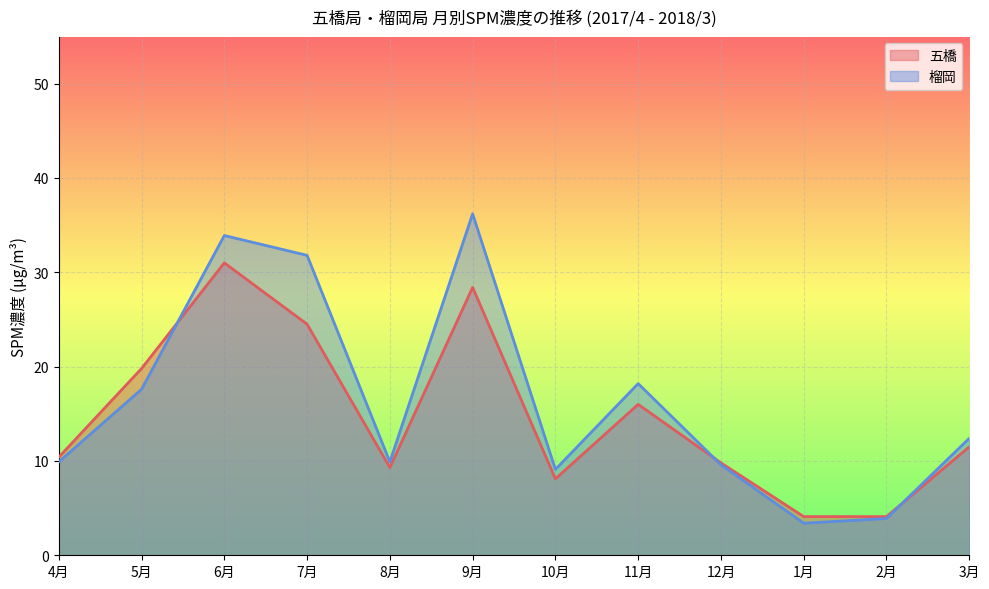

The 榴岡 (Apr-Mar) series shows 17.3 at 8月. True or false?

False